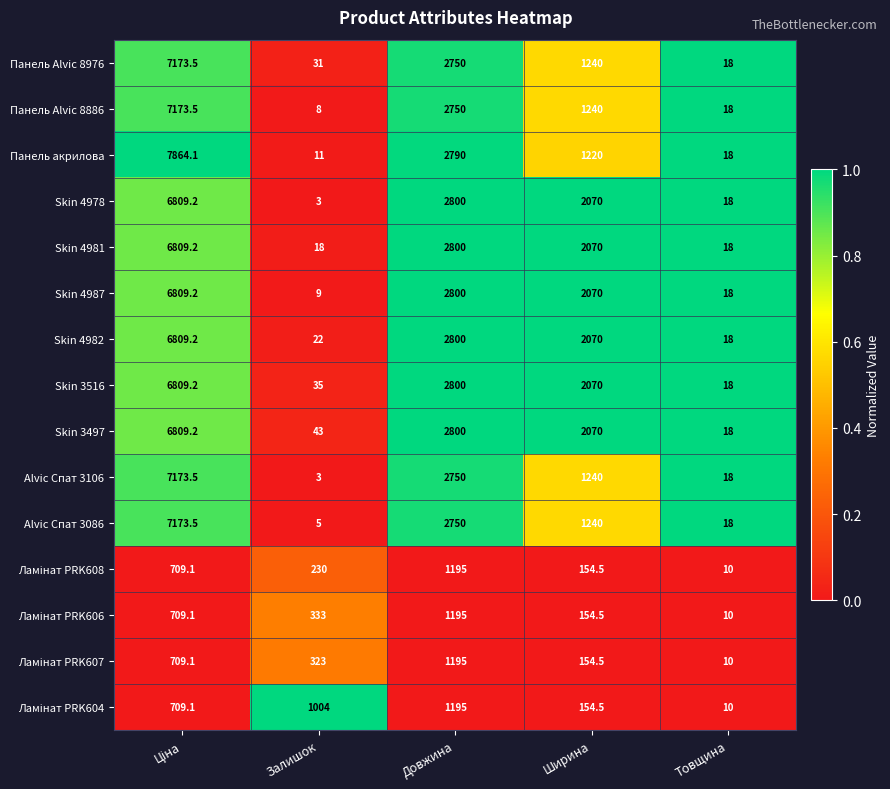

The Skin 3516 series shows 2070.0 at Ширина. True or false?

True